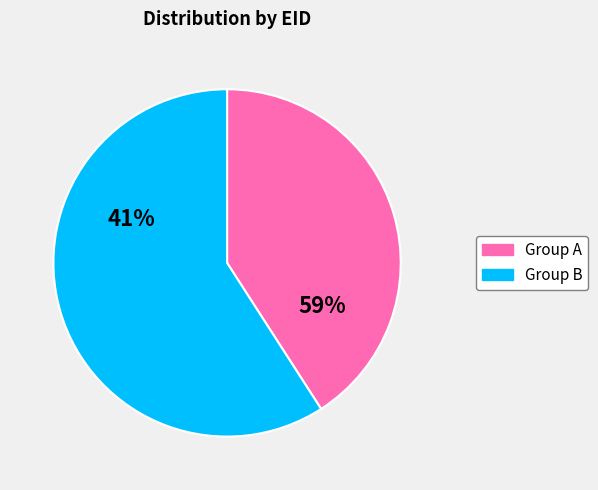

Is it true that 243181 is 1% of the pie?

False